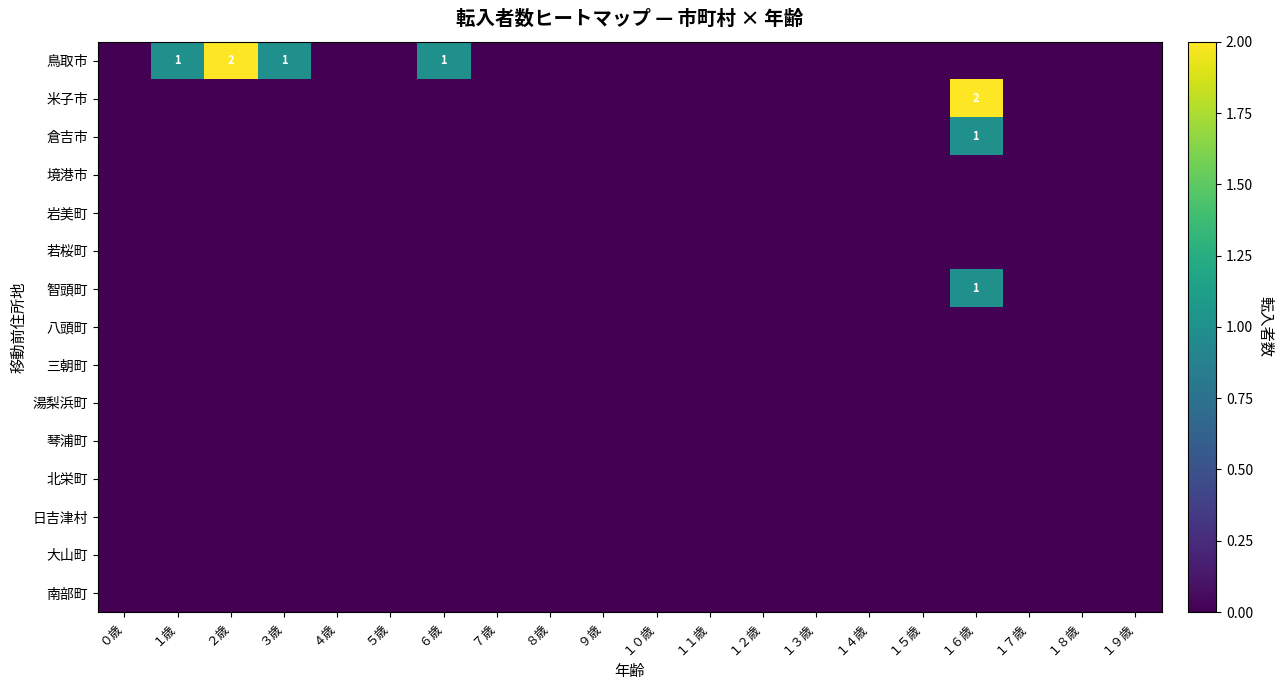

What is the greatest value displayed?

2